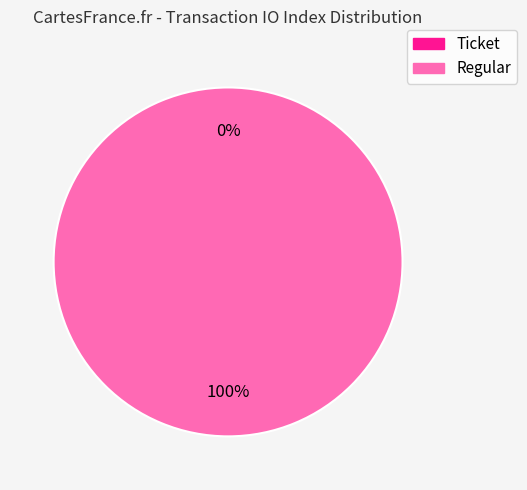

Between Ticket and Regular, which is larger?

Regular